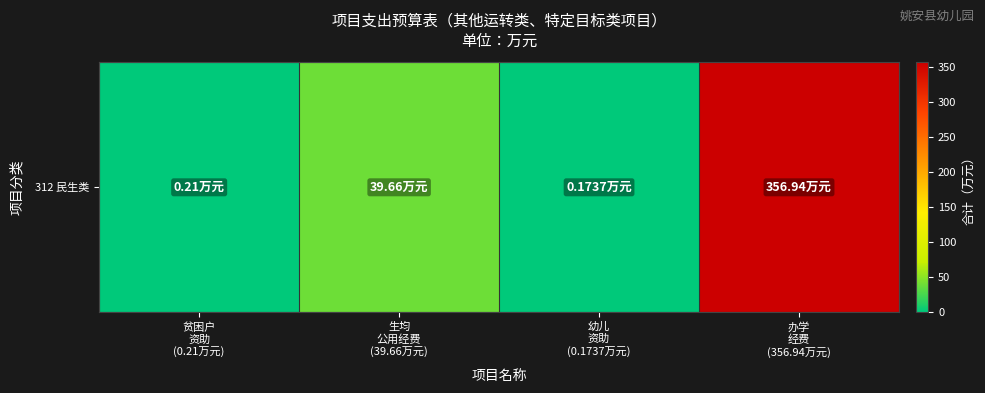

Count the number of values greater than 39.

2